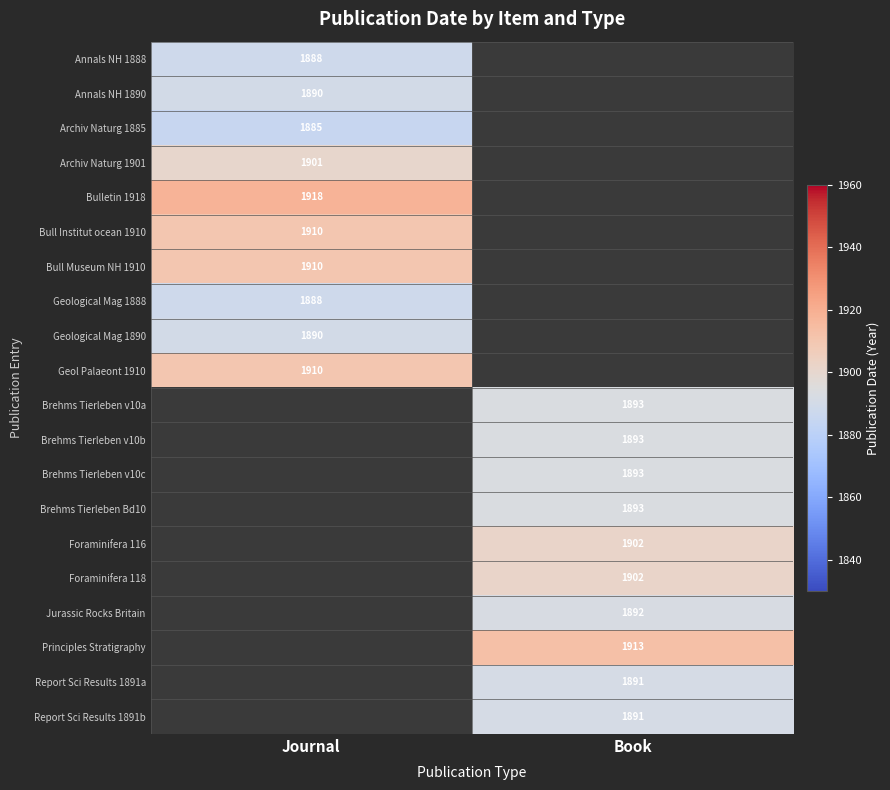

The value of Annals NH 1888 at Journal is 2505.1. True or false?

False